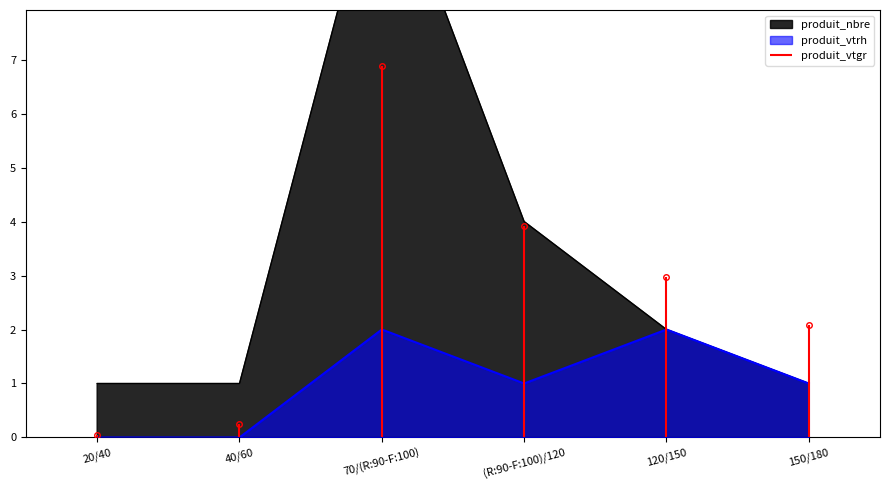

Which has a higher value, 20/40 or (R:90-F:100)/120?

(R:90-F:100)/120